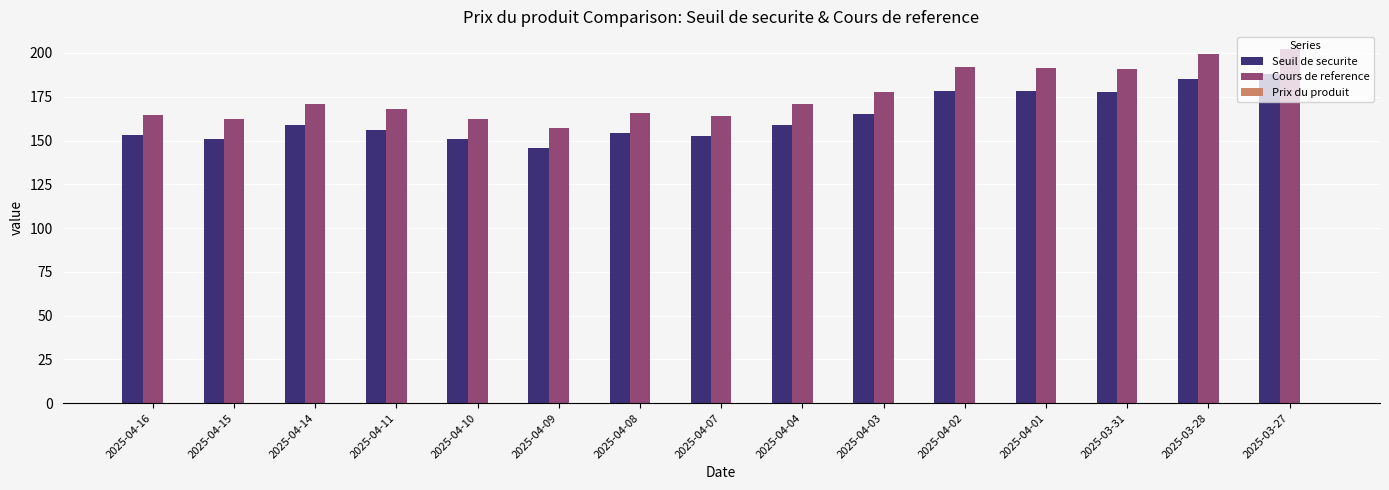

Rank the series at 2025-03-27 from lowest to highest value.

Seuil de securite, Cours de reference